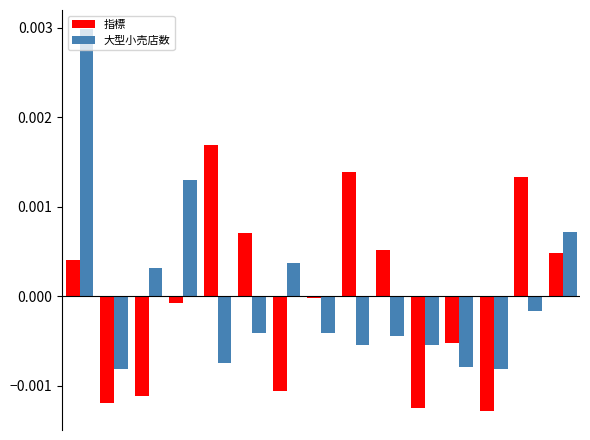

How many values in the 大型小売店数 series exceed 0?

5